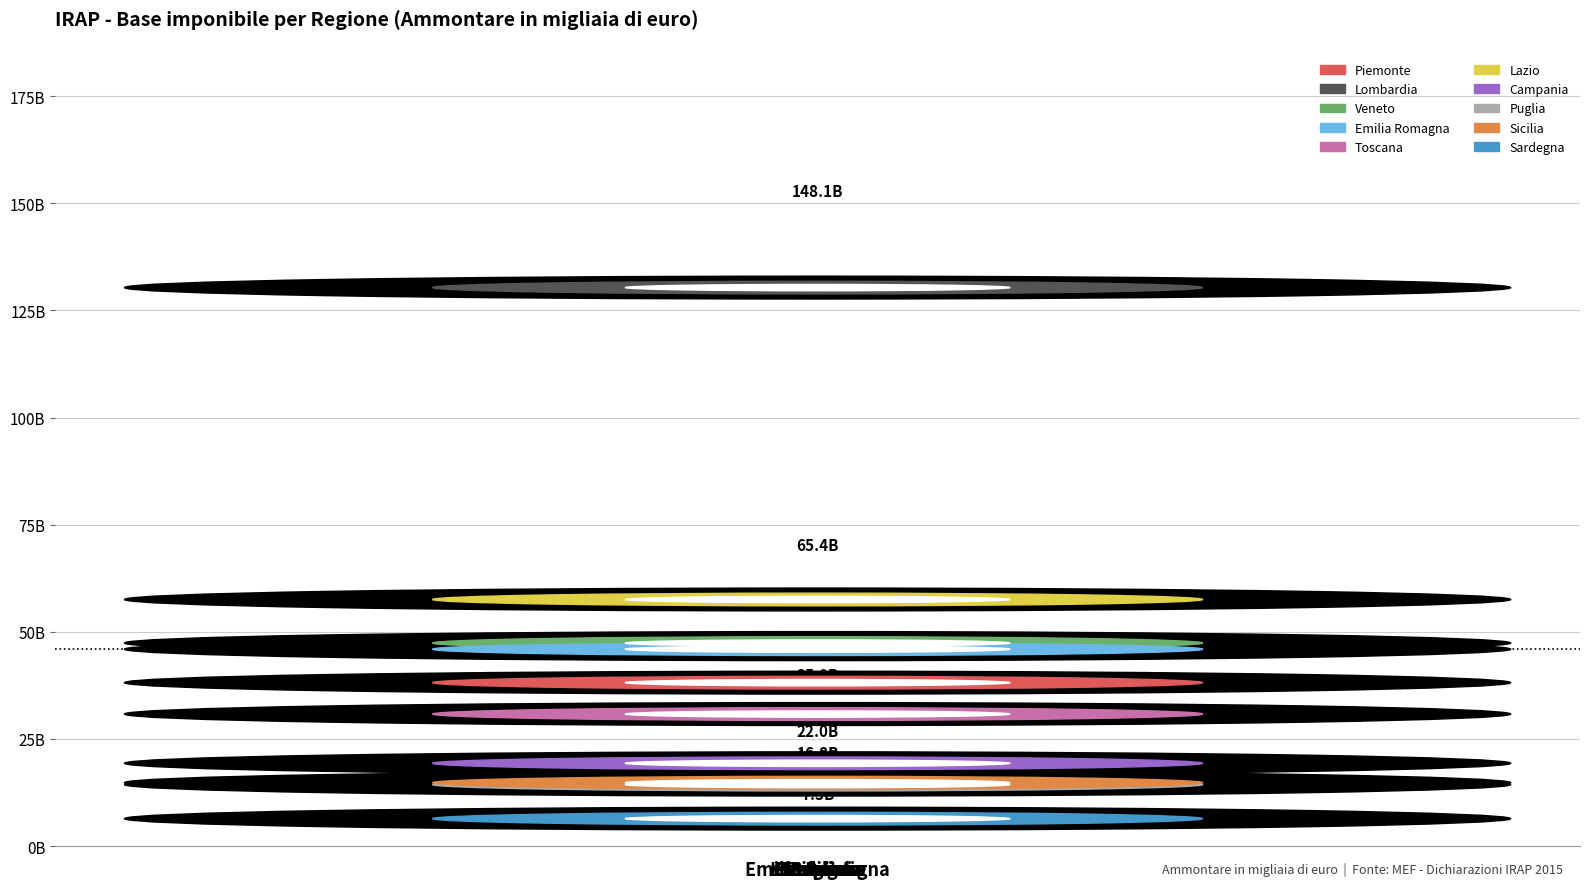

Where does the data first go above 43348584?

Lombardia